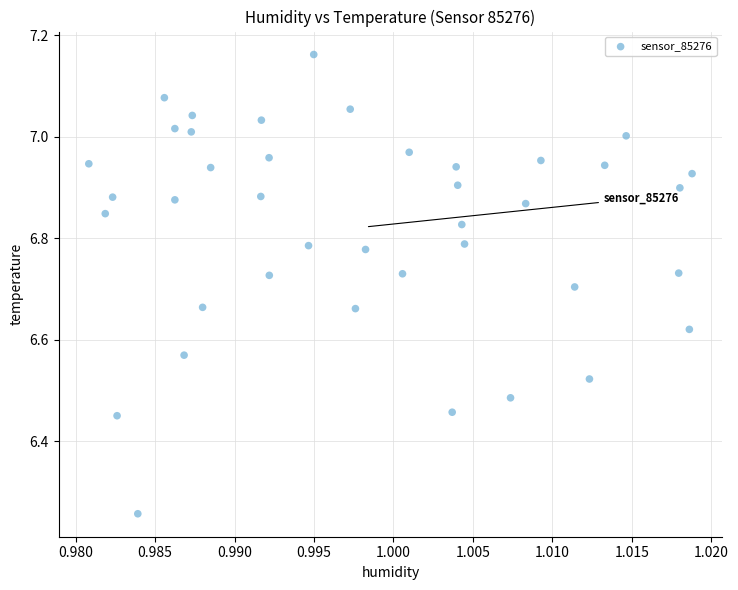

What is the range of Y values (max minus min)?

0.9